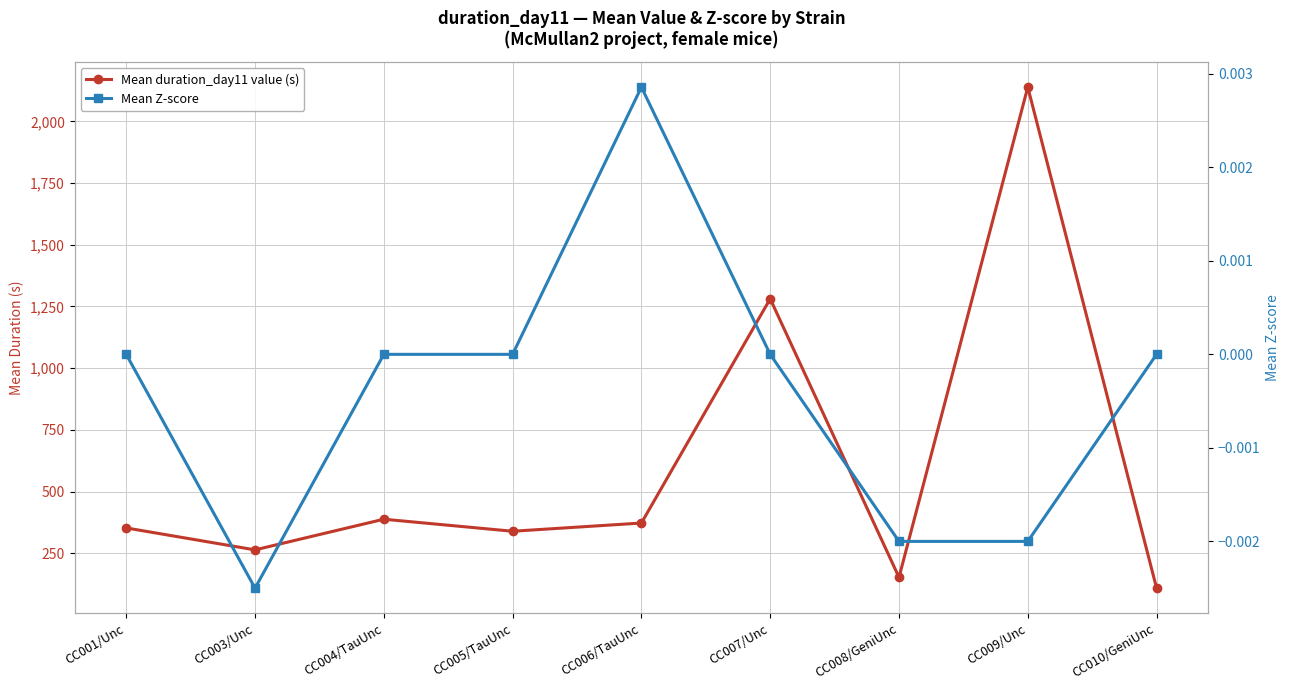

In Mean Z-score, how many points are higher than both neighbors (excluding endpoints)?

1